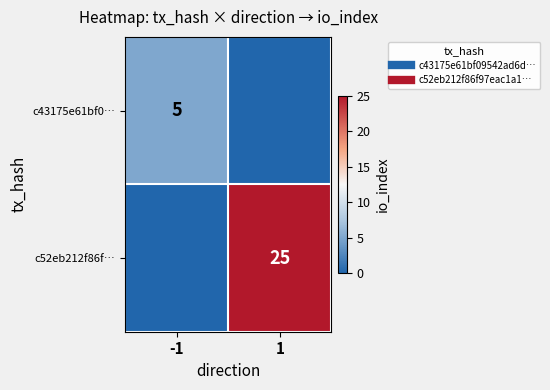

How many c43175e61bf0… values are between 0 and 5?

2